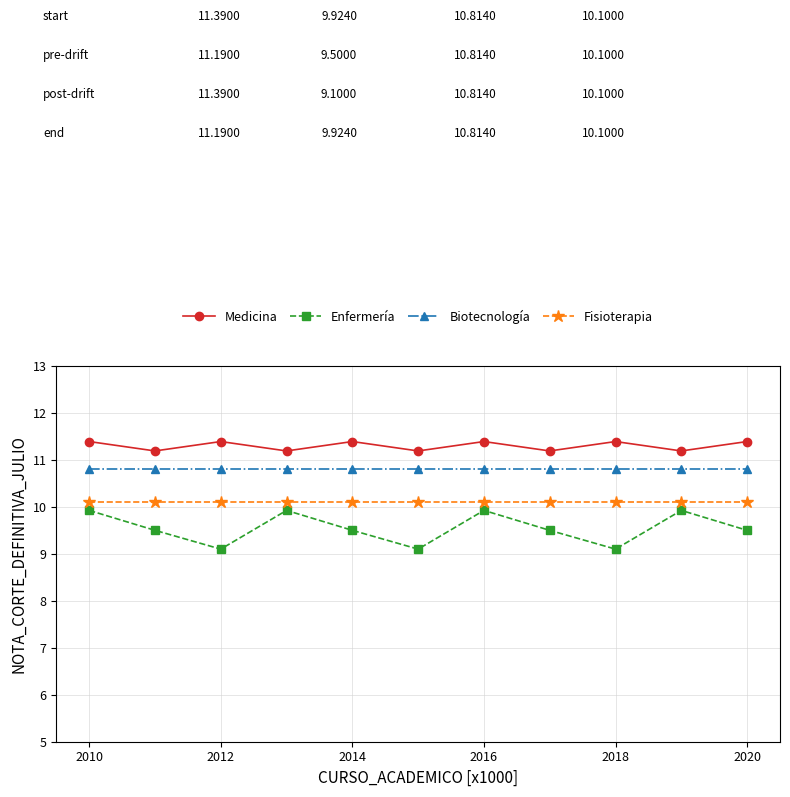

How many Medicina values are between 11 and 12?

11